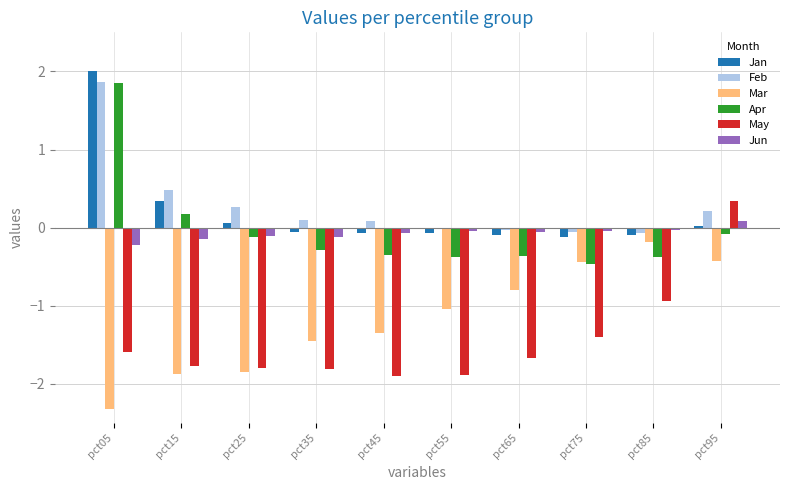

Does the chart contain stacked bars?

No